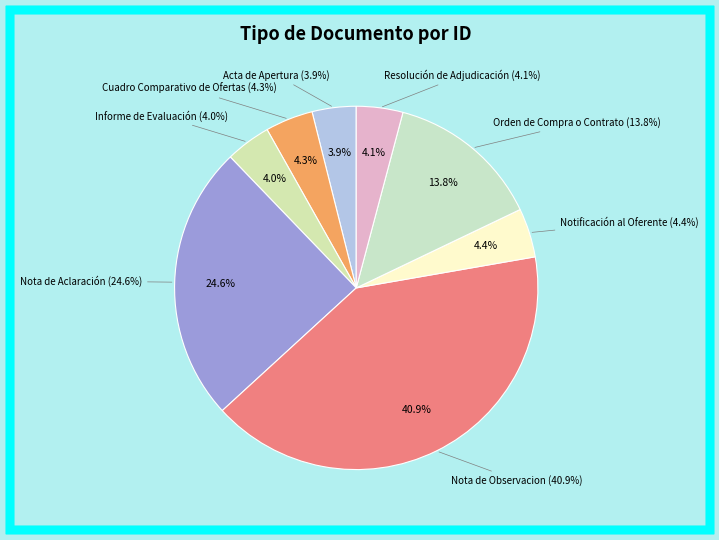

Which slice is the largest?

Nota de Observacion